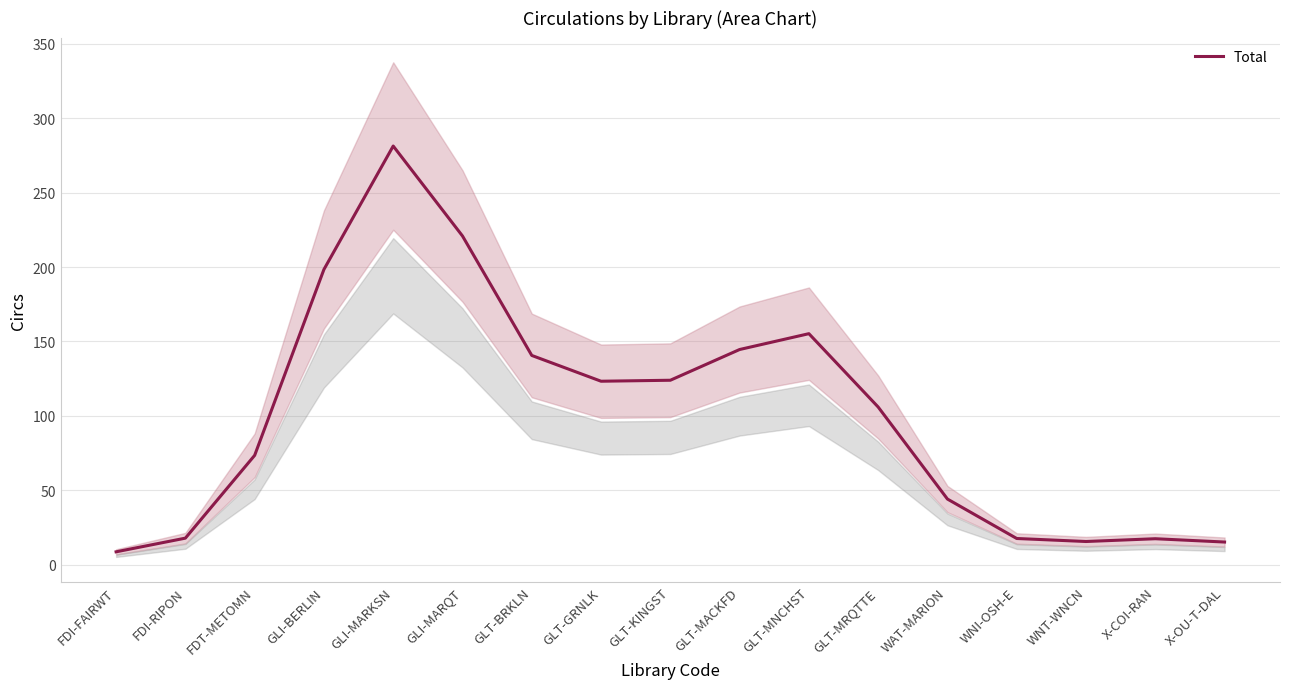

How many values are below 105?

8